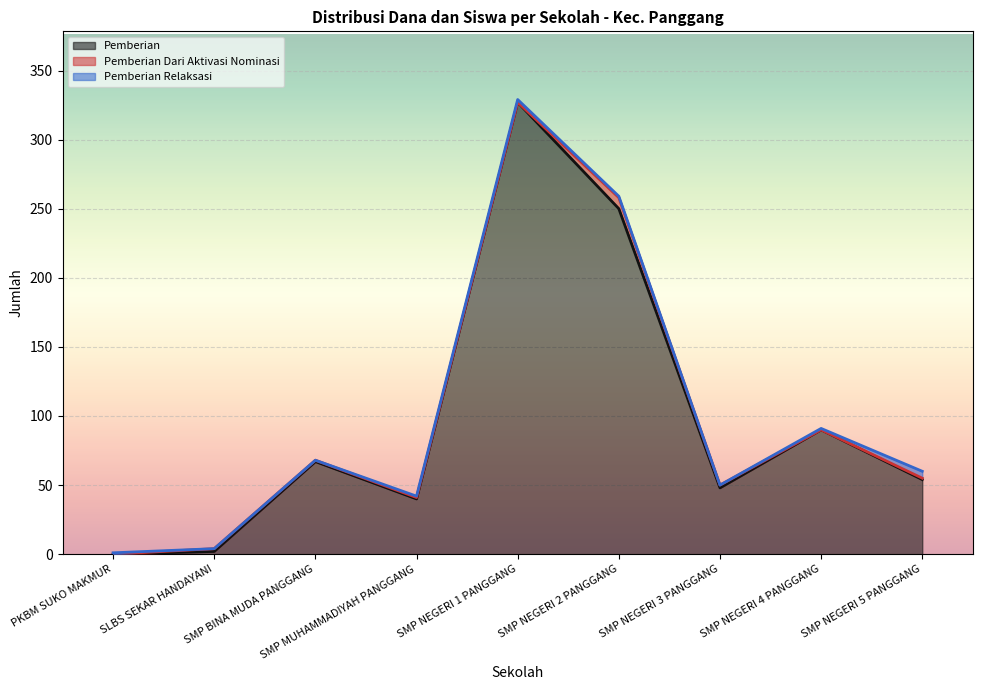

The Pemberian series shows 222 at PKBM SUKO MAKMUR. True or false?

False